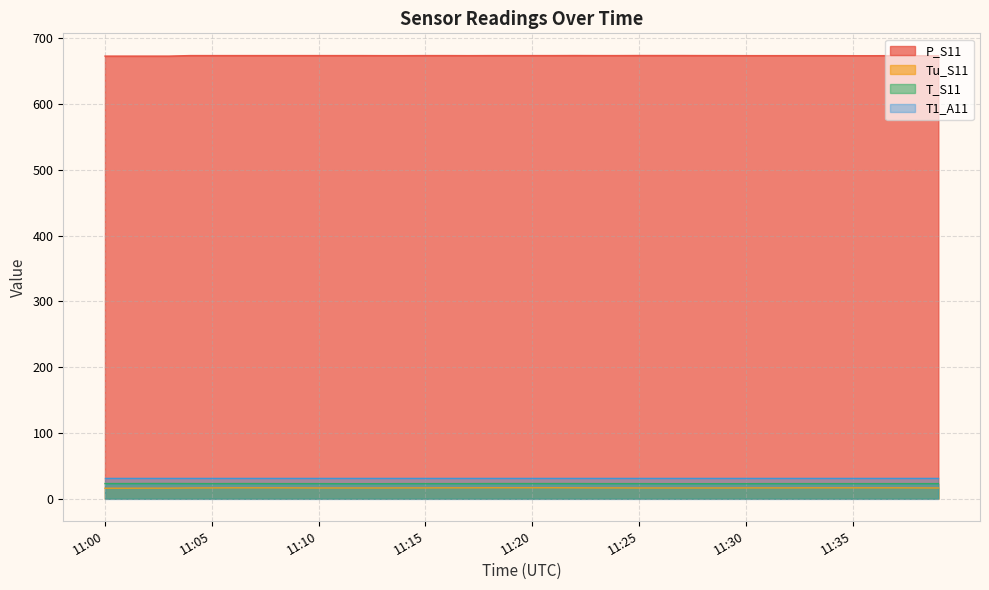

The P_S11 series shows 251.5 at 11:37. True or false?

False